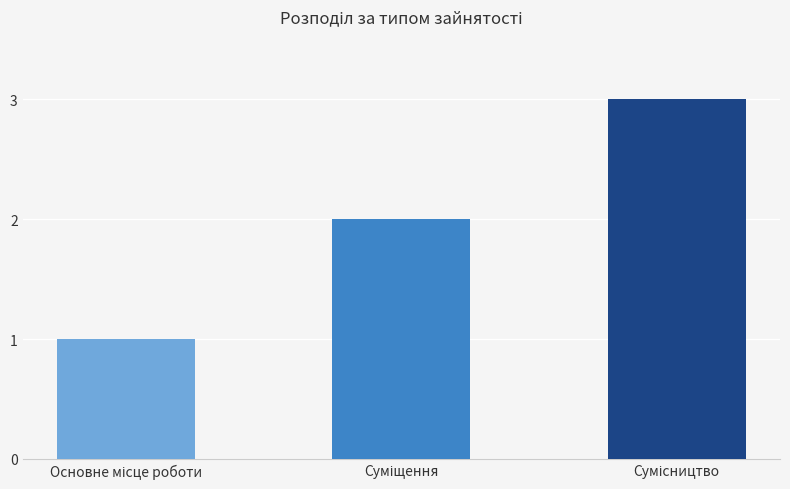

What is the sum of all values?

6